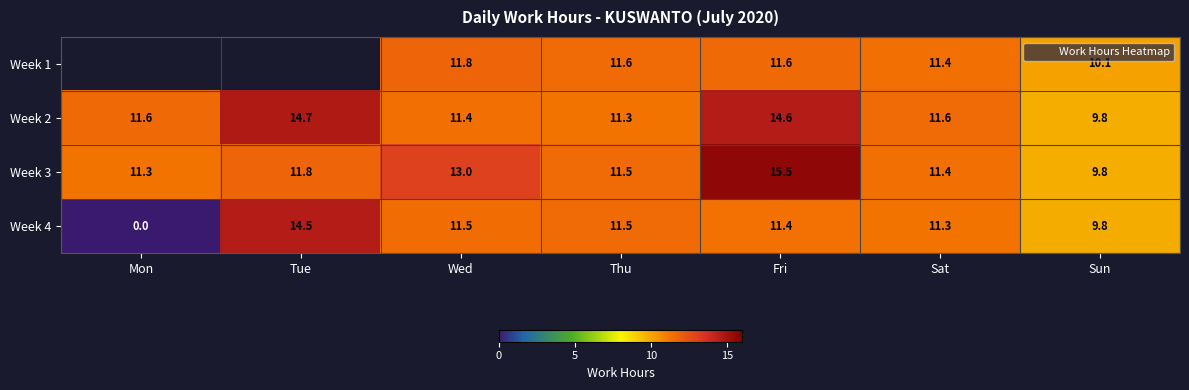

What is the spread (max minus min) of values at Thu?

0.2